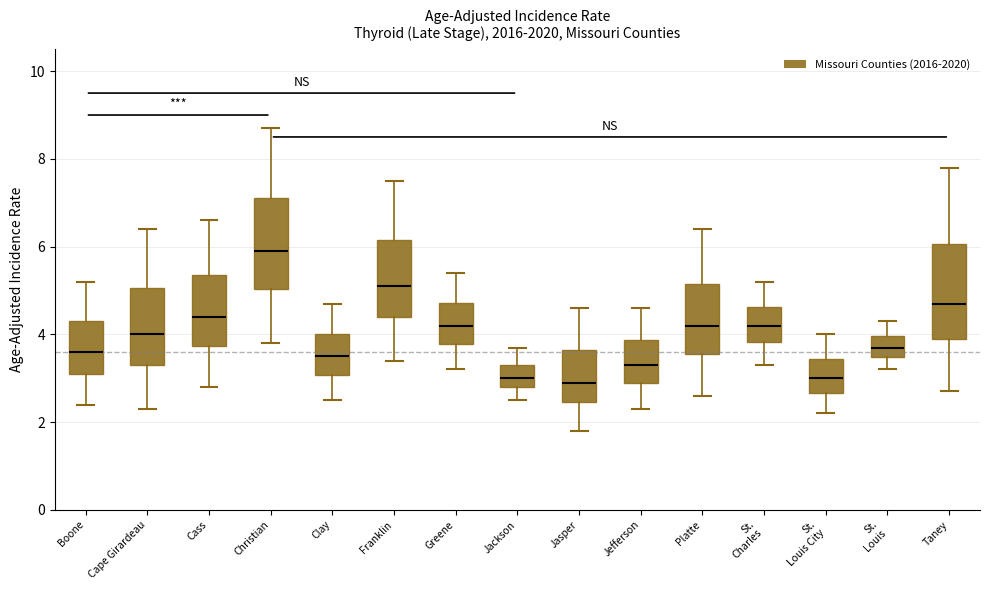

Which box has the highest median line?

Christian